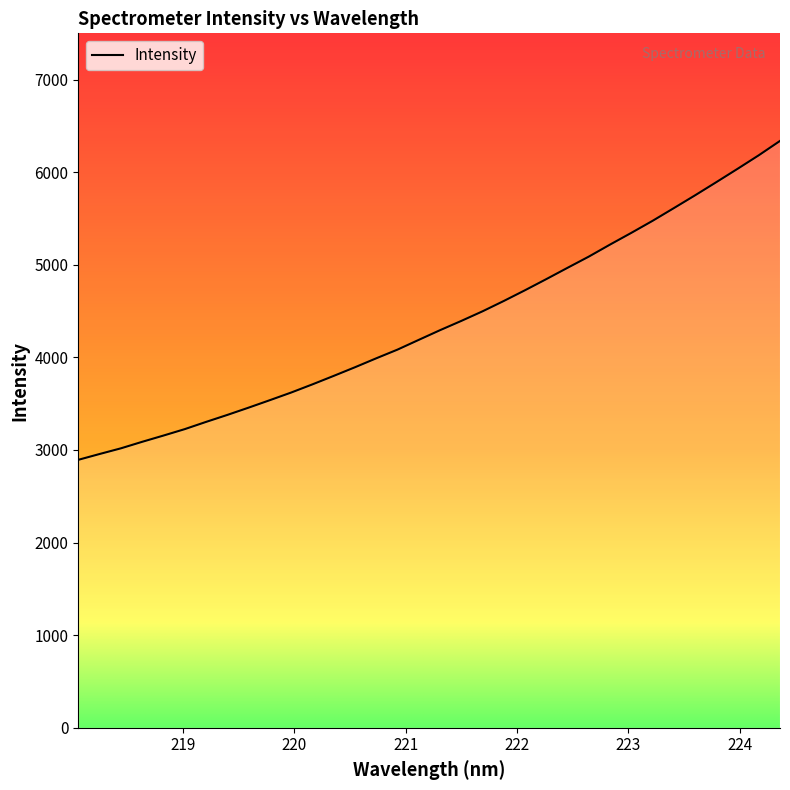

What is the difference between the maximum and minimum values?

3444.3